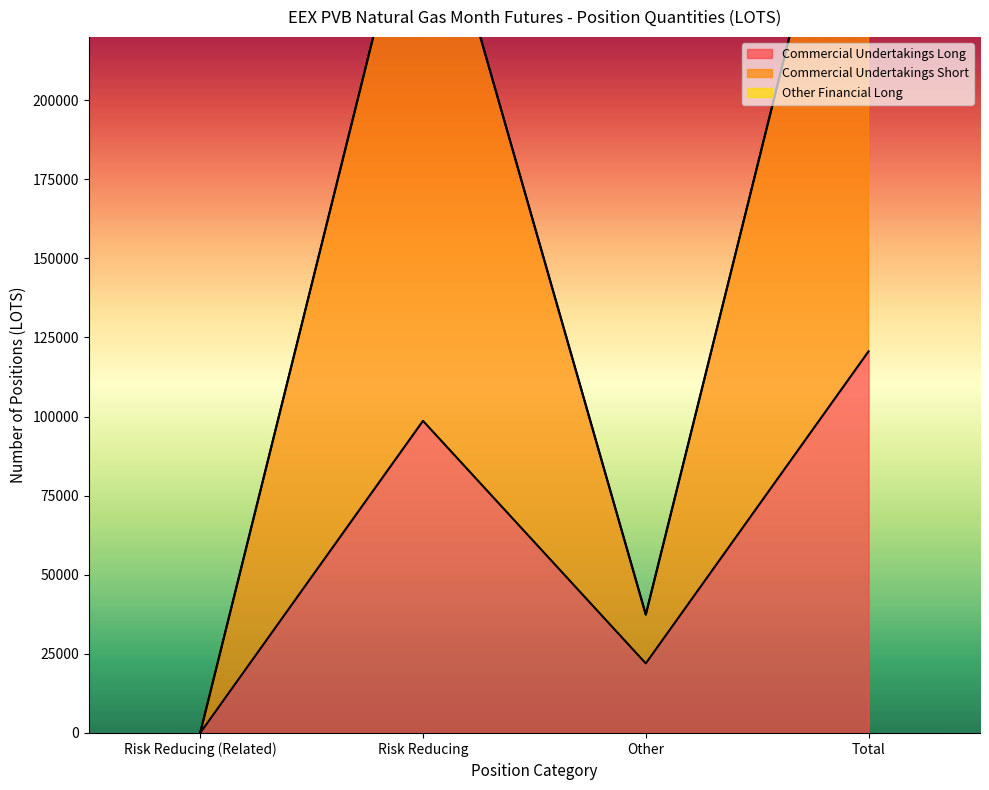

True or false: Commercial Undertakings Short and Commercial Undertakings Long cross at least once.

False